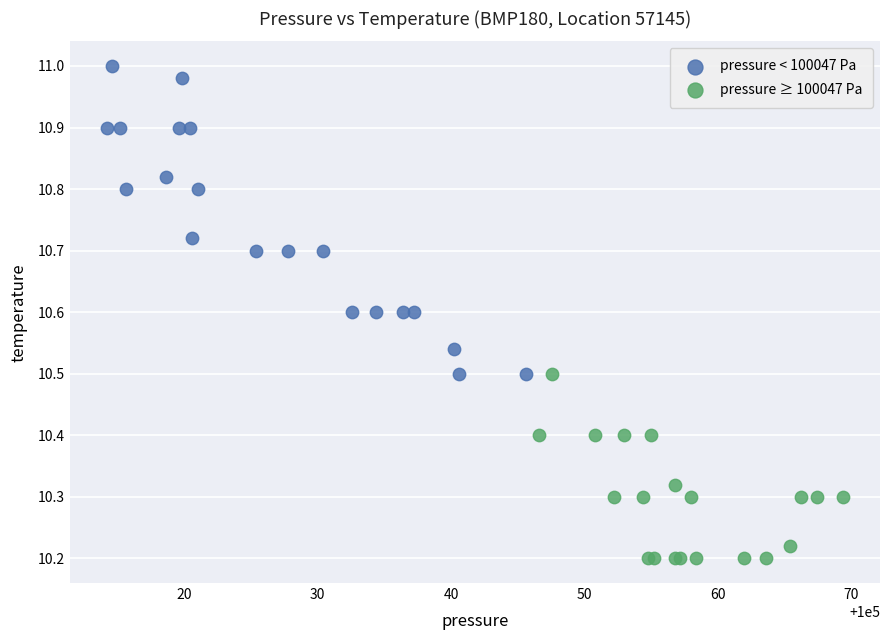

Which series reaches the minimum Y coordinate?

pressure ≥ 100047 Pa